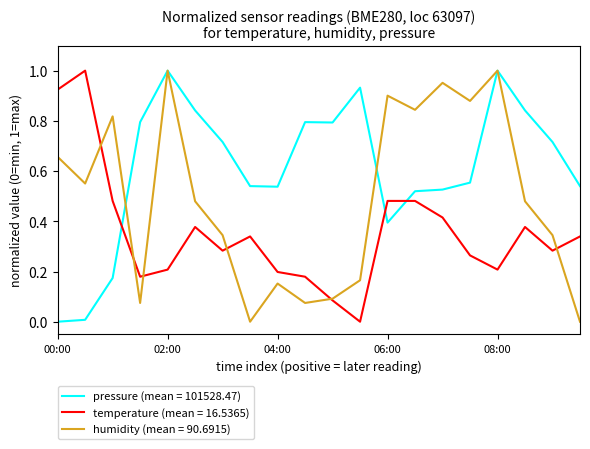

Which series has the largest total across all categories?

pressure (mean = 101528.47)